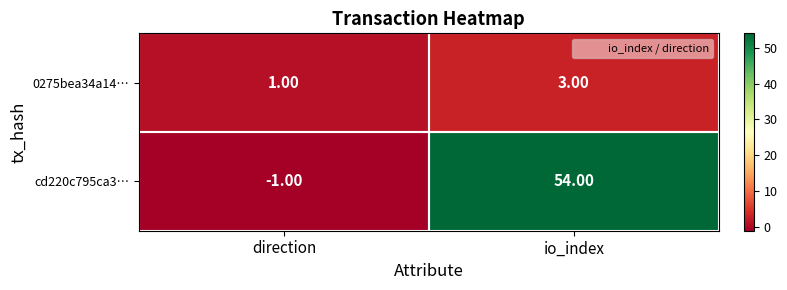

Rank the series by their average value, from highest to lowest.

cd220c795ca3…, 0275bea34a14…